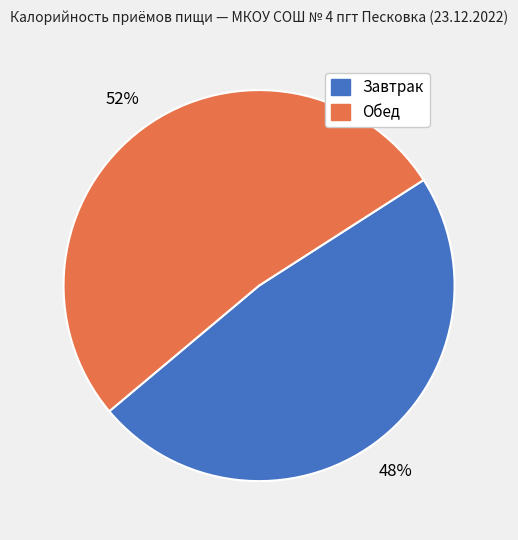

To the nearest percent, what is the combined percentage of Завтрак and Обед?

100%